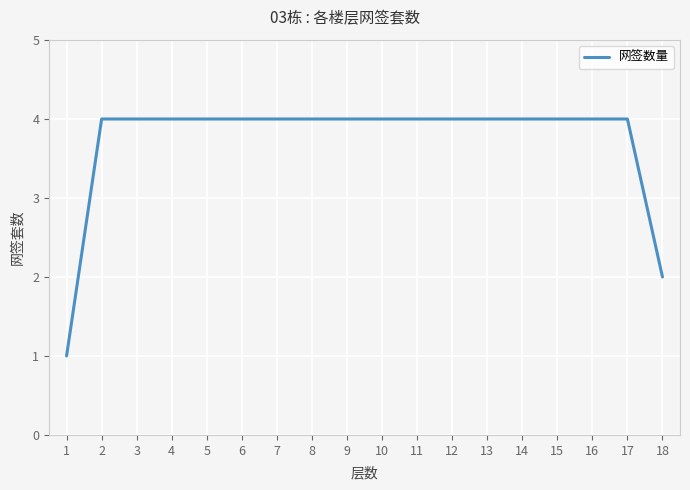

True or false: the data shows 7 at 5.

False